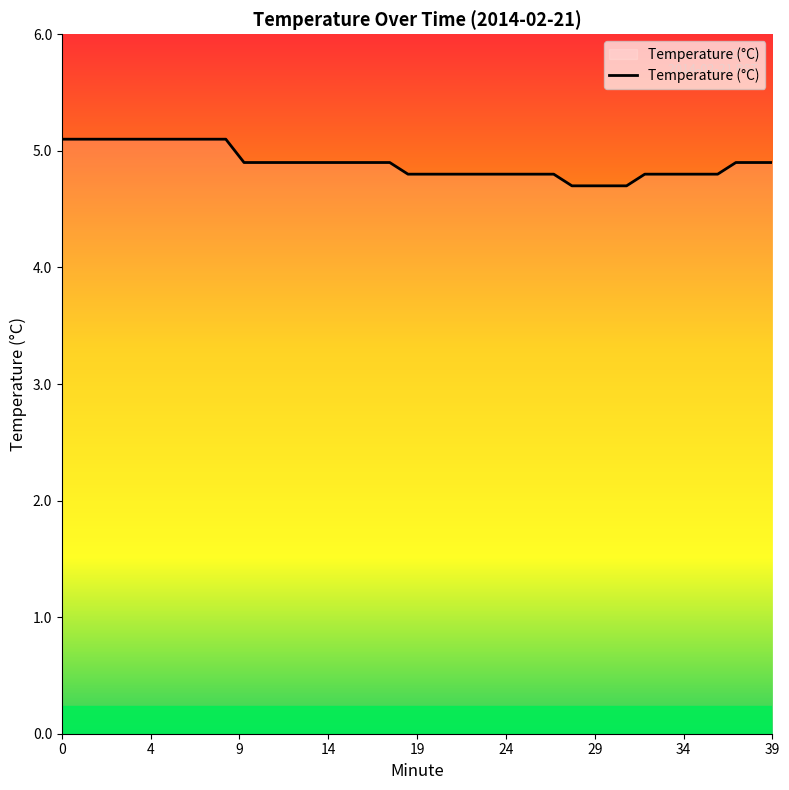

What is the difference between the maximum and minimum values?

0.4